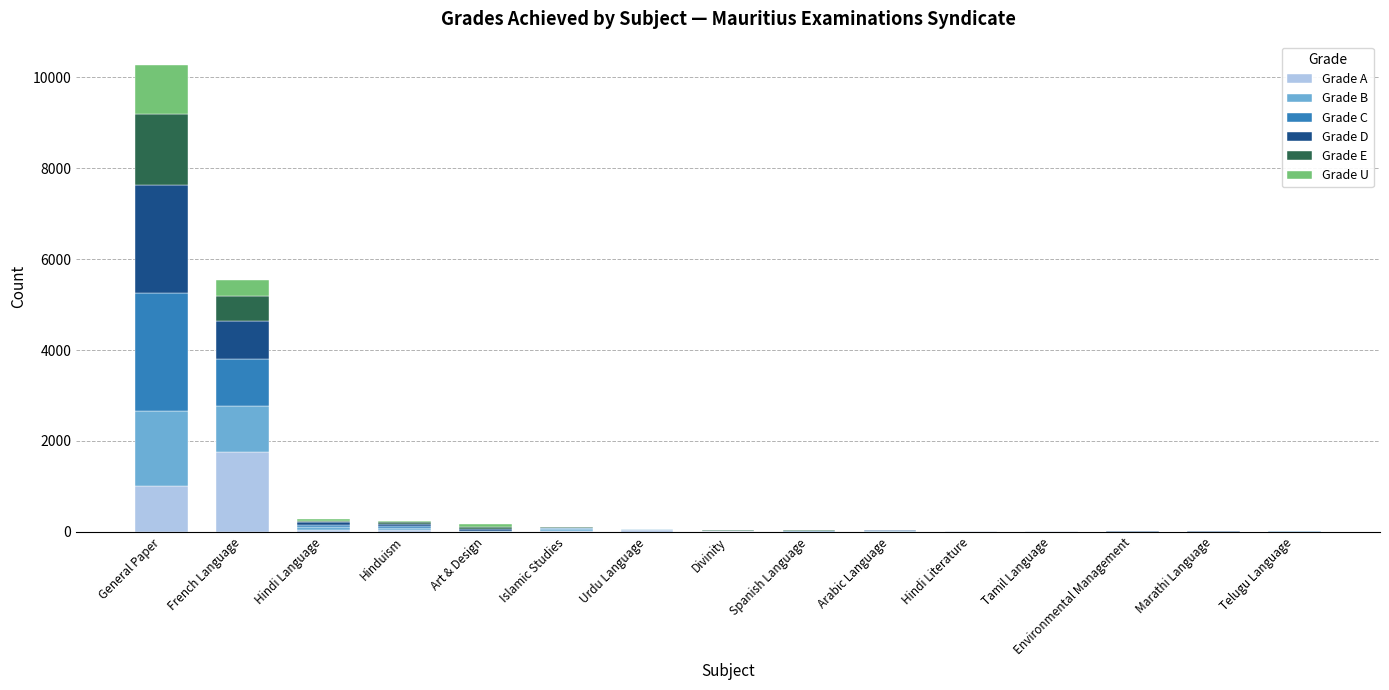

Which category has the highest value in the Grade A series?

French Language